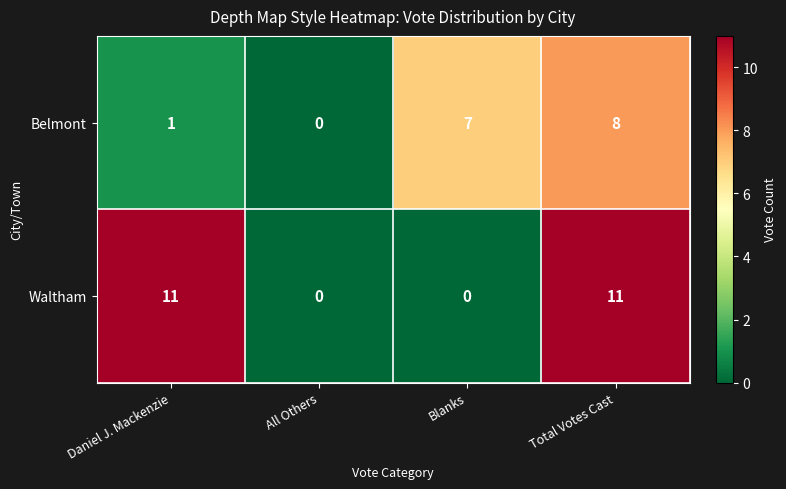

Reading left to right, transcribe all the data shown in this chart.

Belmont: 1	0	7	8
Waltham: 11	0	0	11